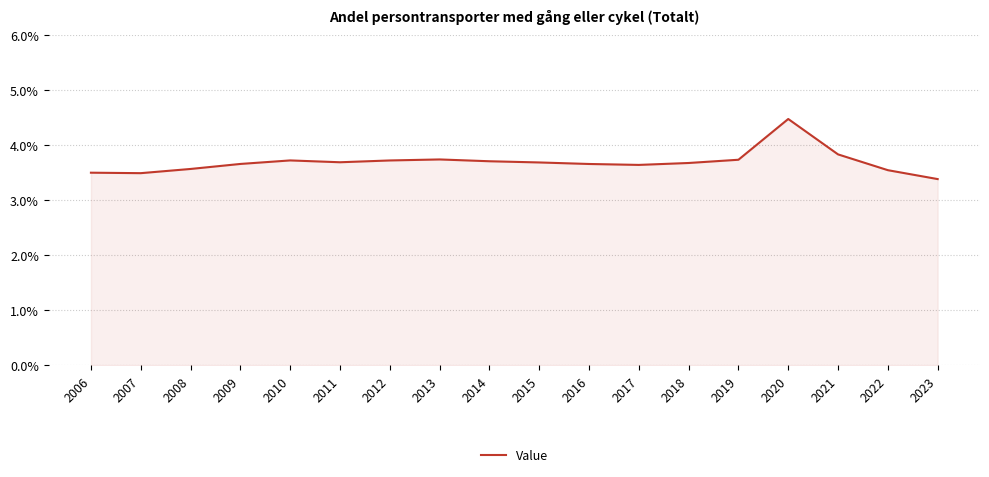

True or false: the data shows 0.9 at 2007.

False